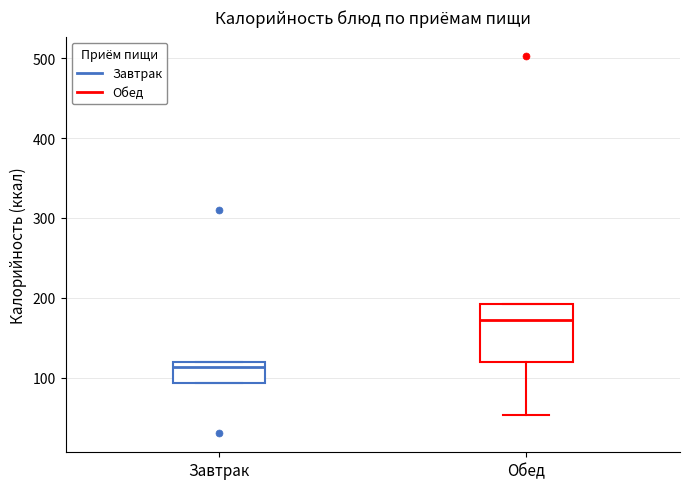

Where is the lower edge of the box for Обед on the y-axis? The values are not printed on the chart, so give them approximately, as read against the axis.

120